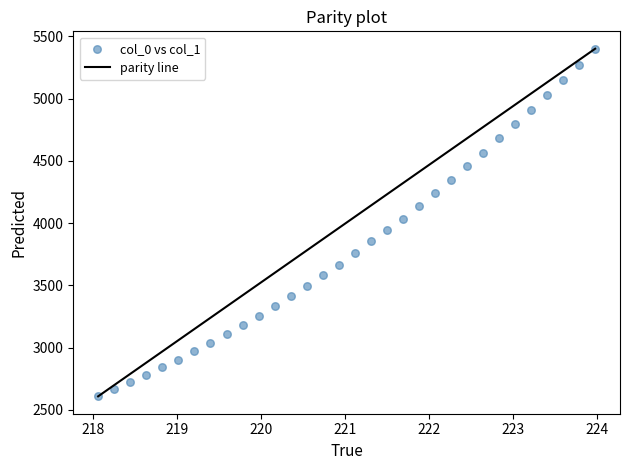

What is the range of X values (max minus min)?

5.9